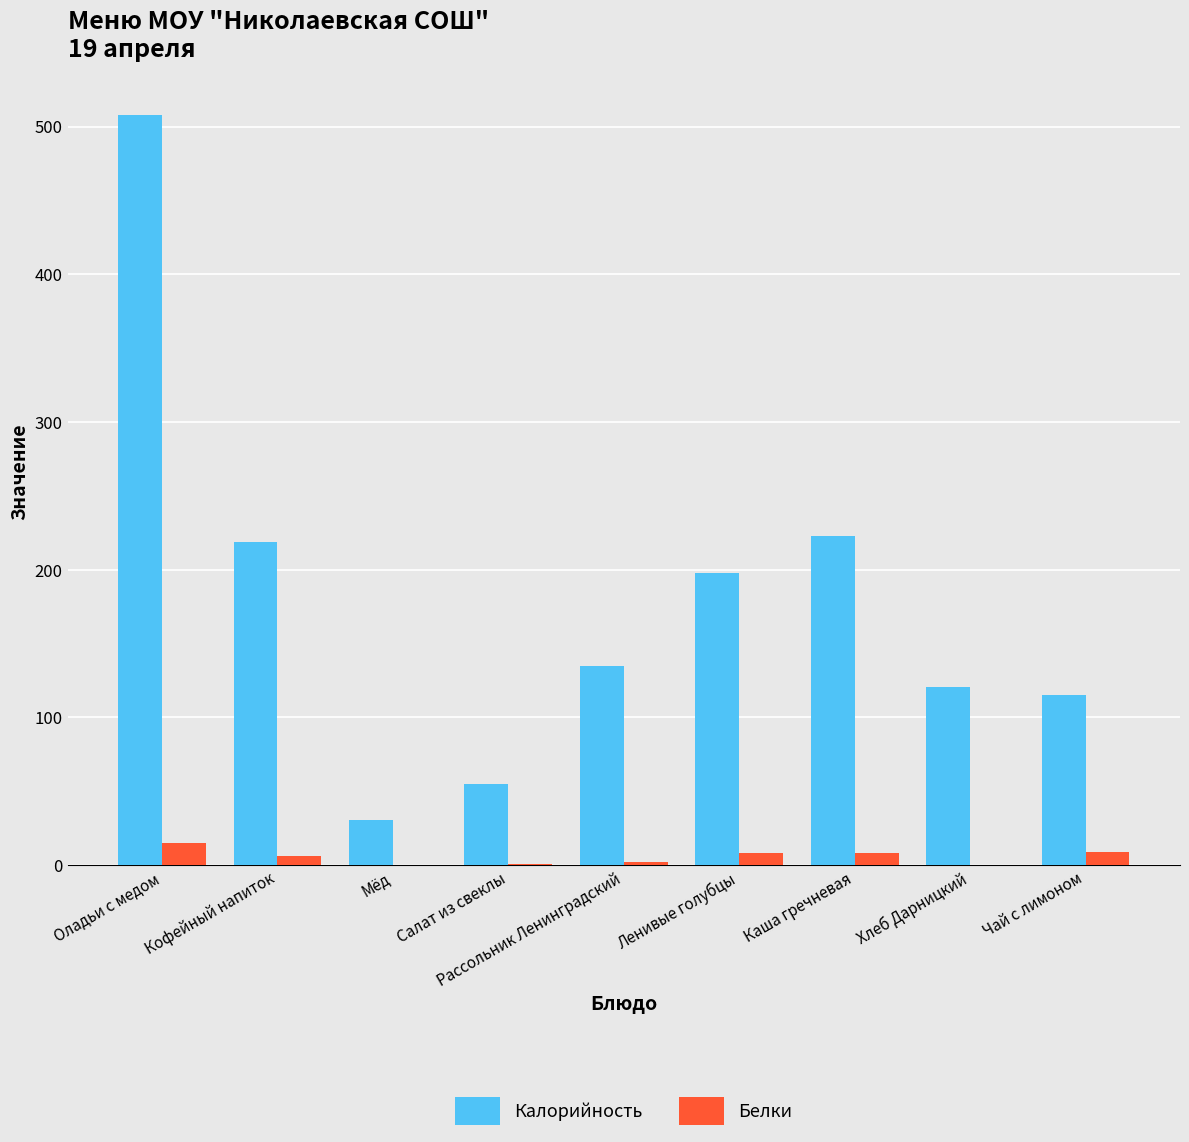

What are all the series names shown in the legend?

Калорийность, Белки